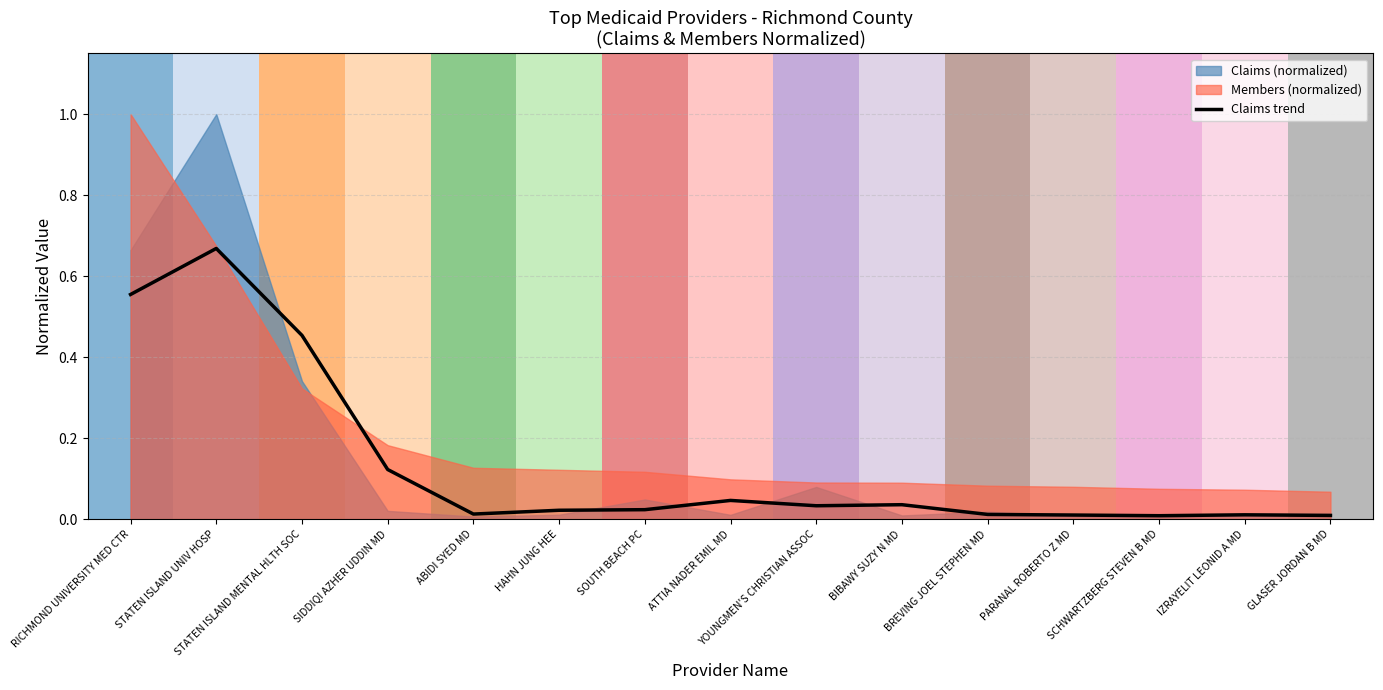

What is the change in value from SIDDIQI AZHER UDDIN MD to HAHN JUNG HEE?

-0.1